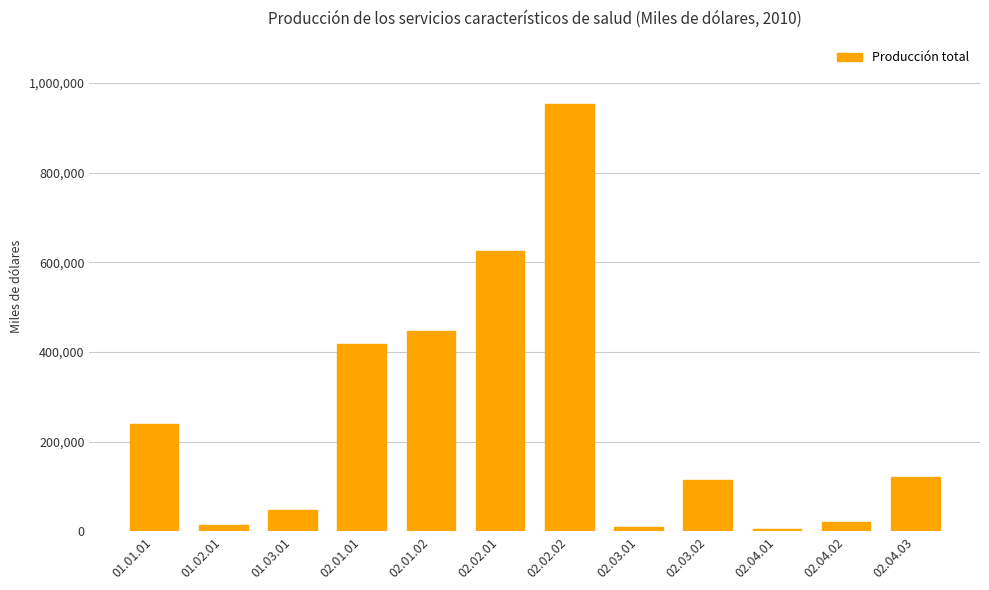

What is the label of the 10th bar from the left?

02.04.01